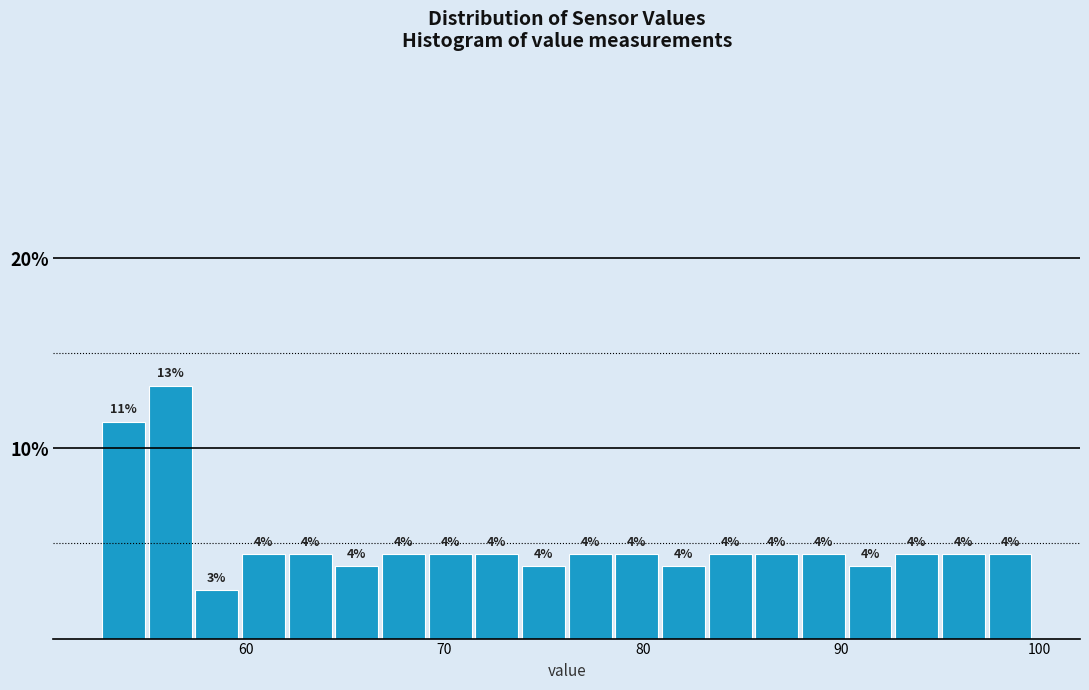

Around what value on the x-axis is the tallest bar? Give the approximate position of its centre, as read against the axis.

56